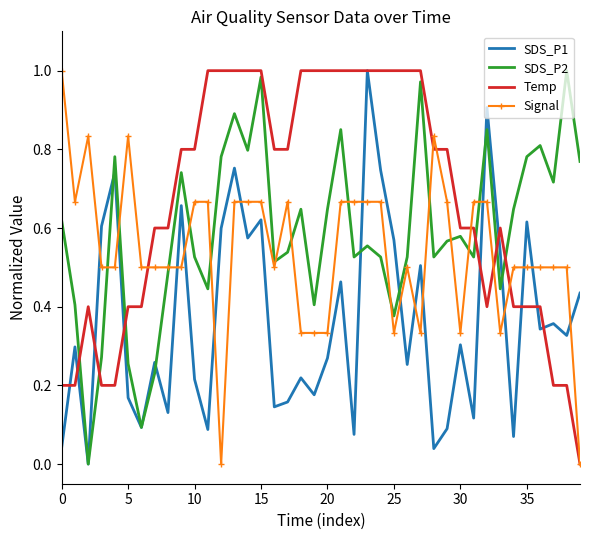

How many intersections are there between SDS_P2 and Signal?

13